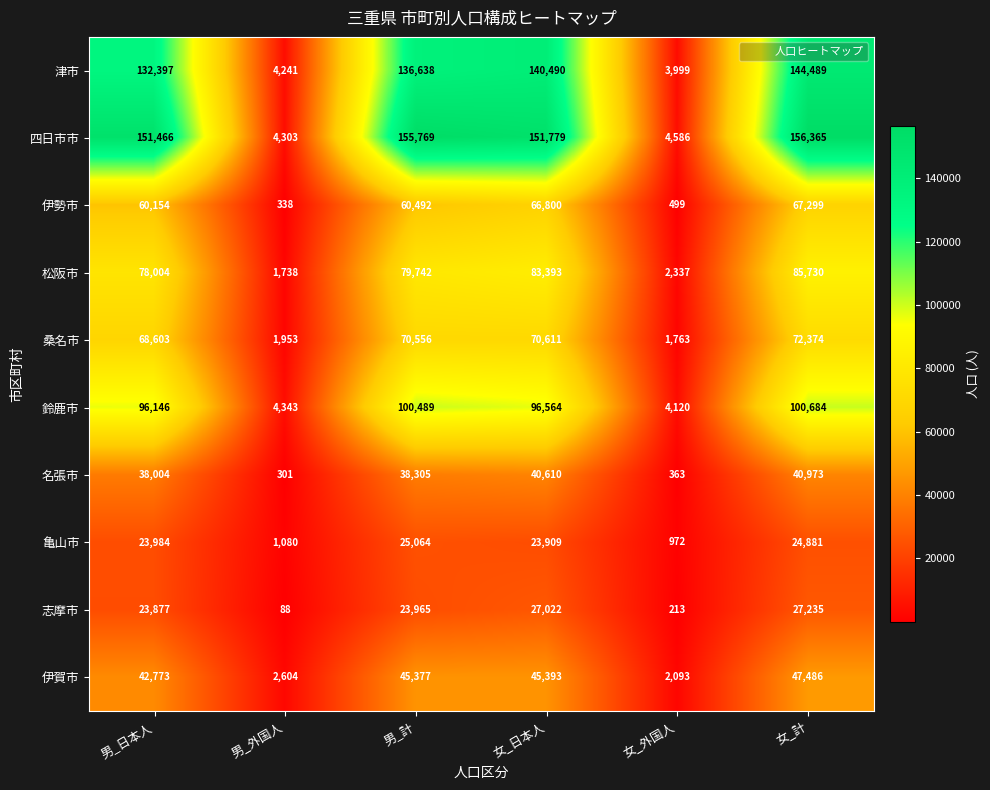

What is the highest value of the 桑名市 series?

72374